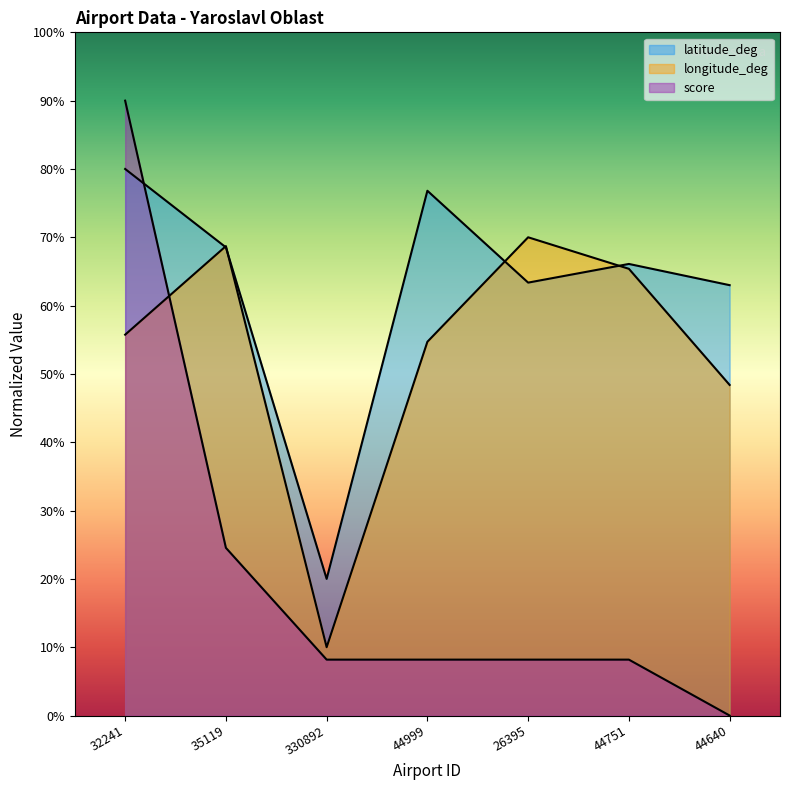

How many distinct data groups are displayed?

3